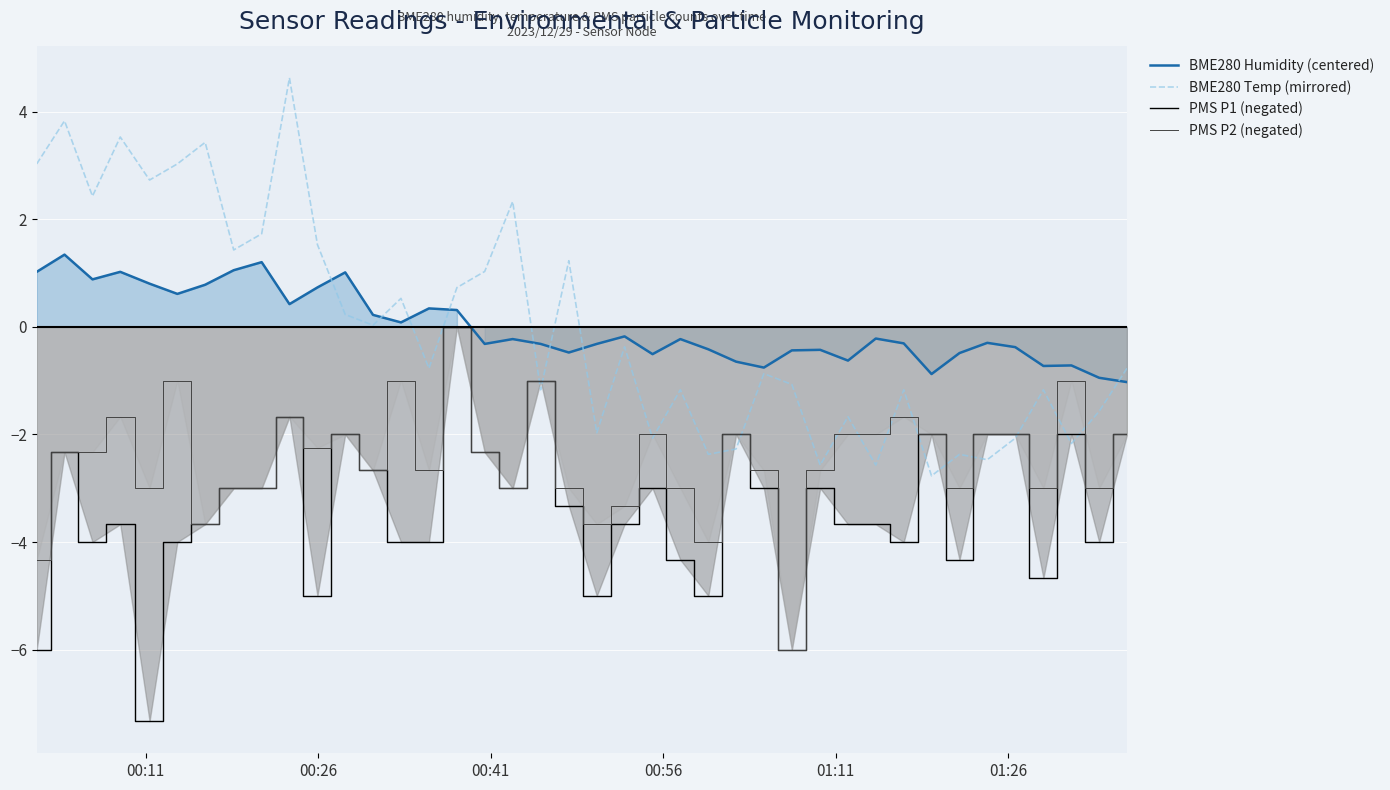

What is the lowest value of the BME280 Humidity (centered) series?

-1.0